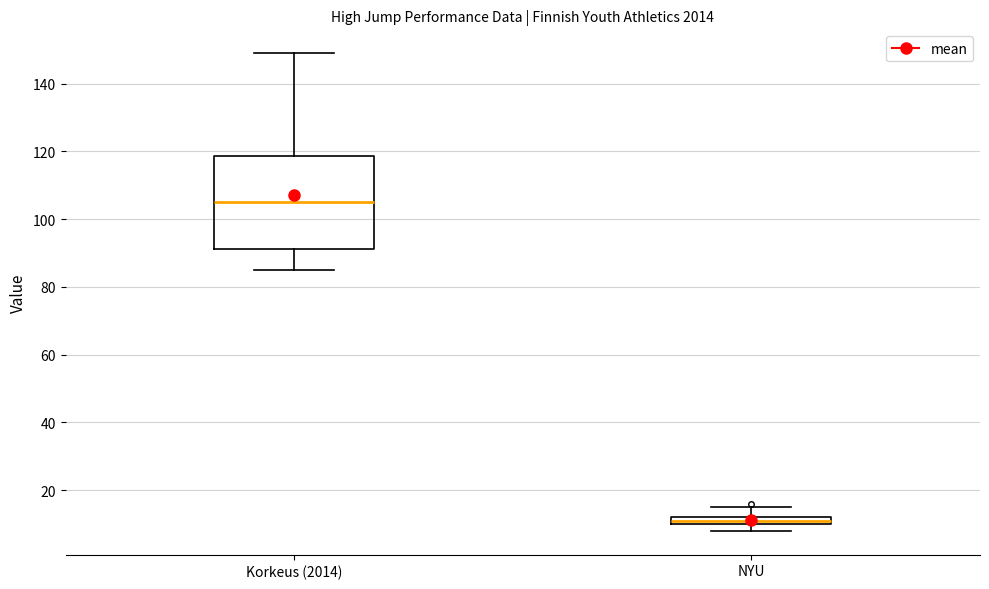

Where is the upper edge of the box for NYU on the y-axis? The values are not printed on the chart, so give them approximately, as read against the axis.

12